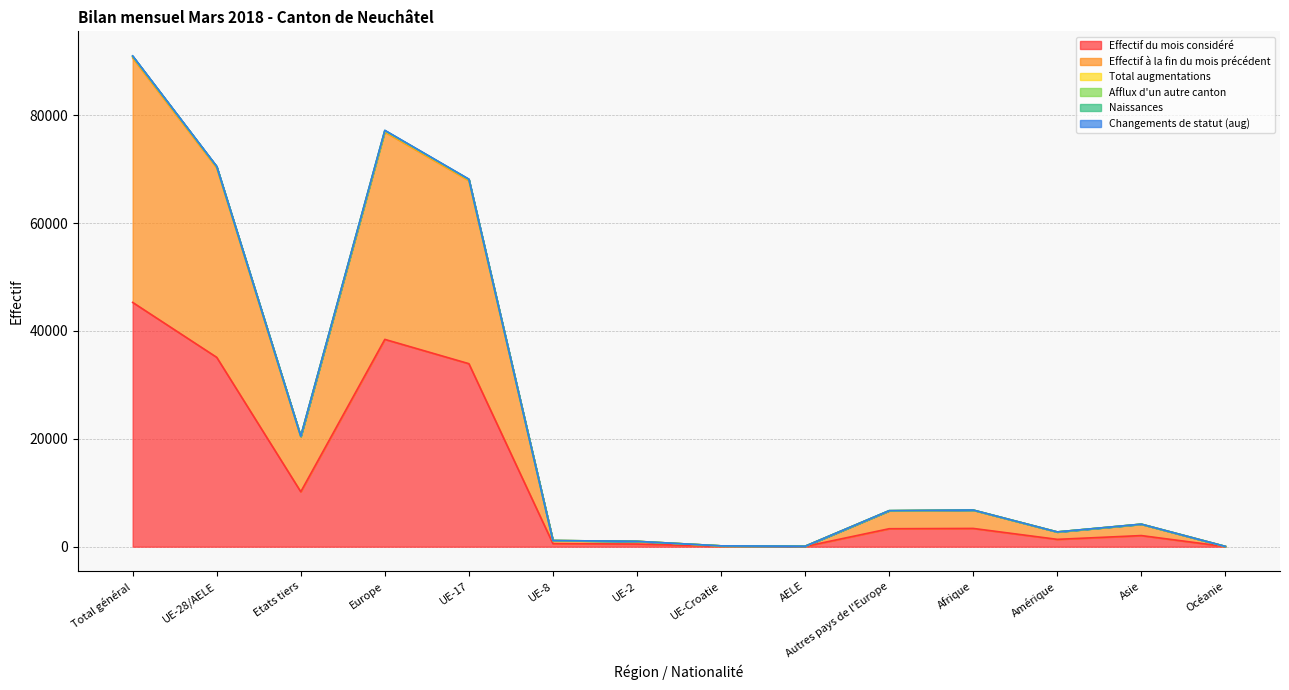

Rank the categories by Effectif à la fin du mois précédent value from lowest to highest.

Océanie, AELE, UE-Croatie, UE-2, UE-8, Amérique, Asie, Autres pays de l'Europe, Afrique, Etats tiers, UE-17, UE-28/AELE, Europe, Total général